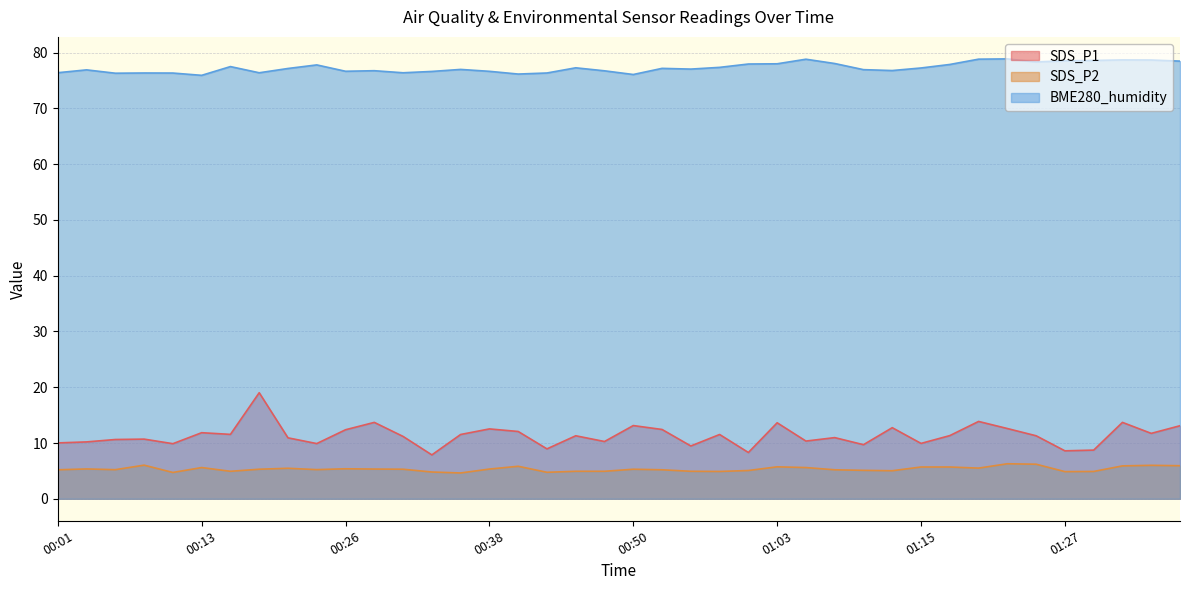

At which category is the sum across all series the highest?

00:18